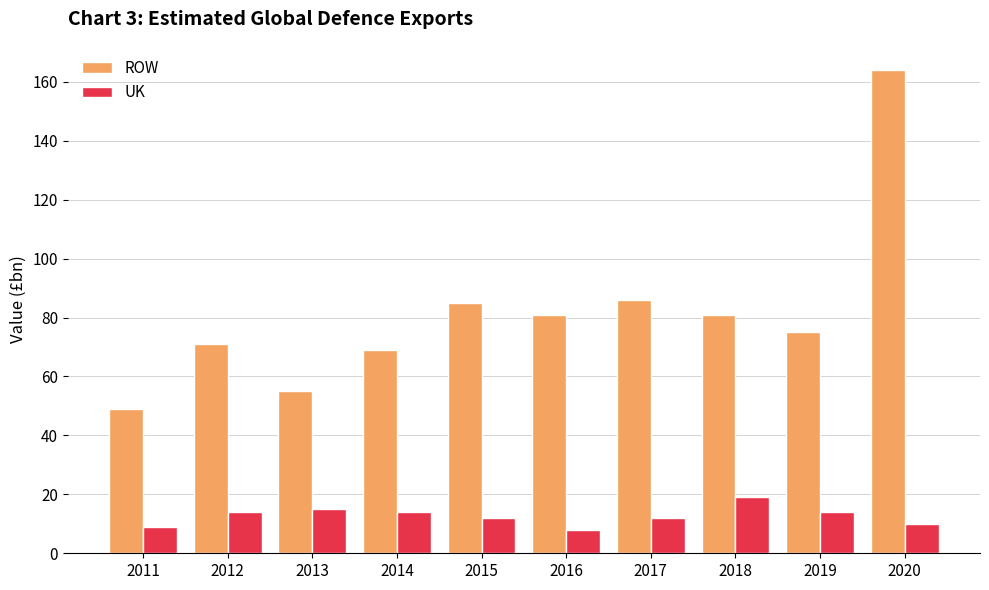

At which label does ROW first exceed 81?

2015